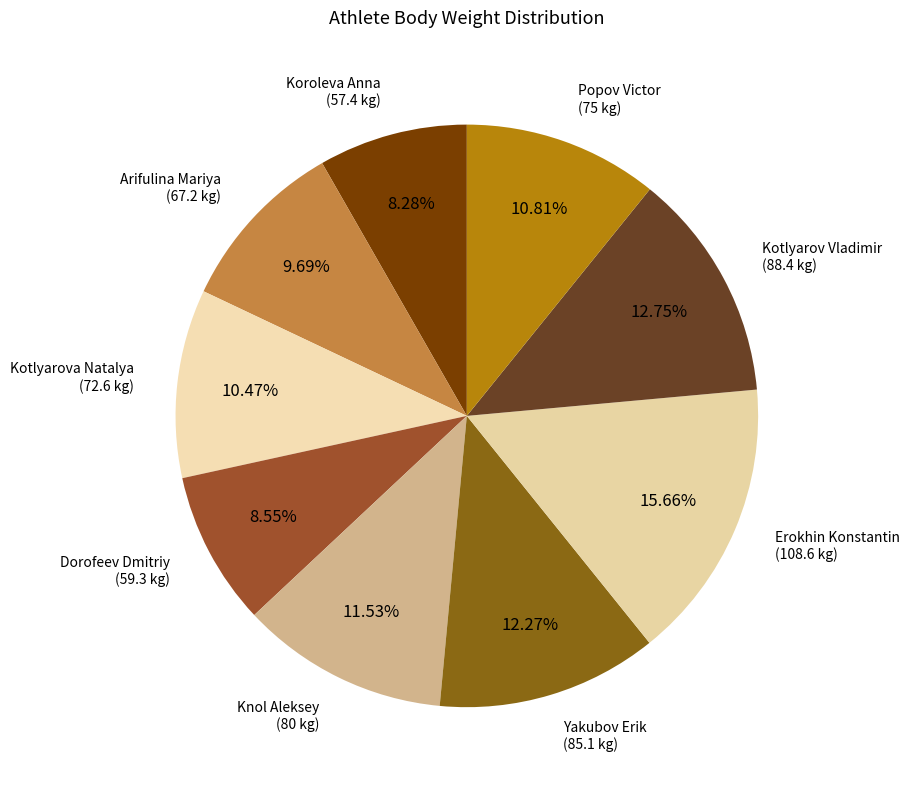

Is it true that Dorofeev Dmitriy is 9% of the pie?

True